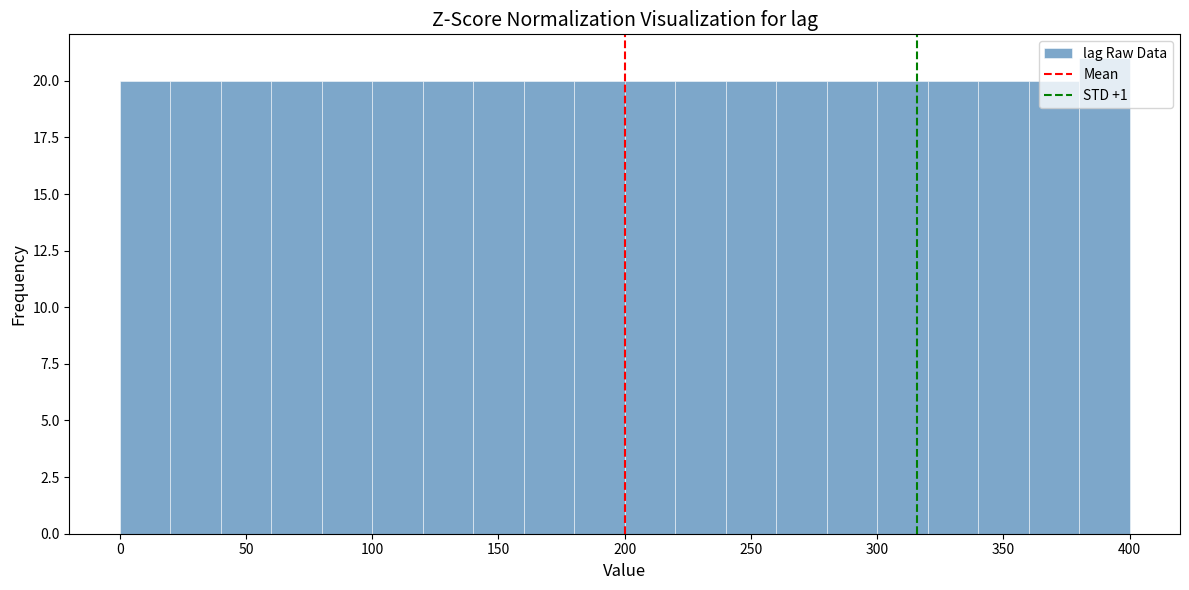

How tall is the bar that spans 120 to 140 on the x-axis? The values are not printed on the chart, so give them approximately, as read against the axis.

20